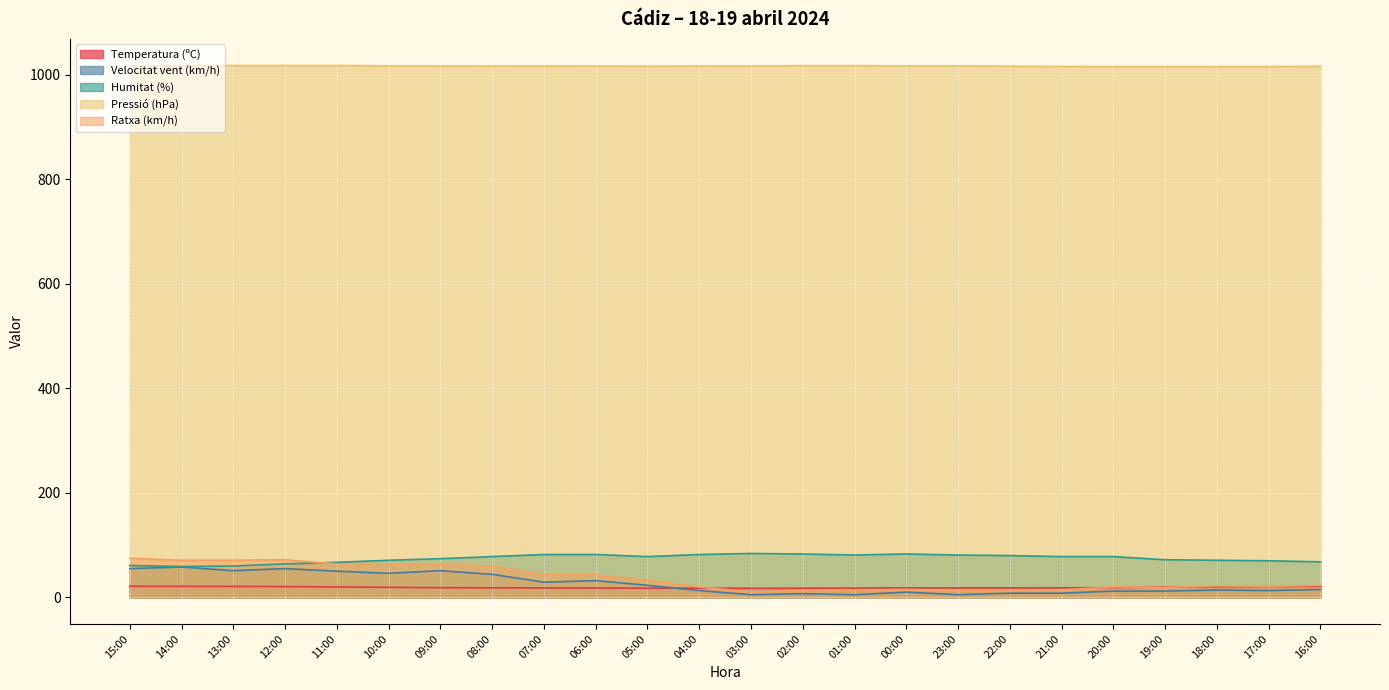

At which label does Ratxa (km/h) reach its peak?

15:00